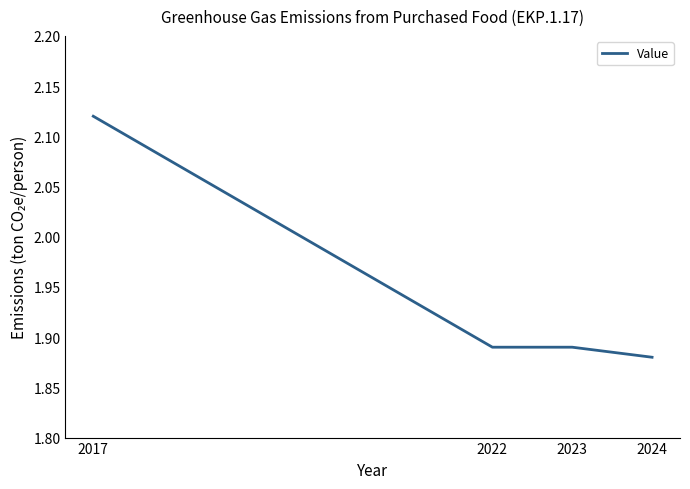

What is the difference between the values at 2024 and 2017?

0.2